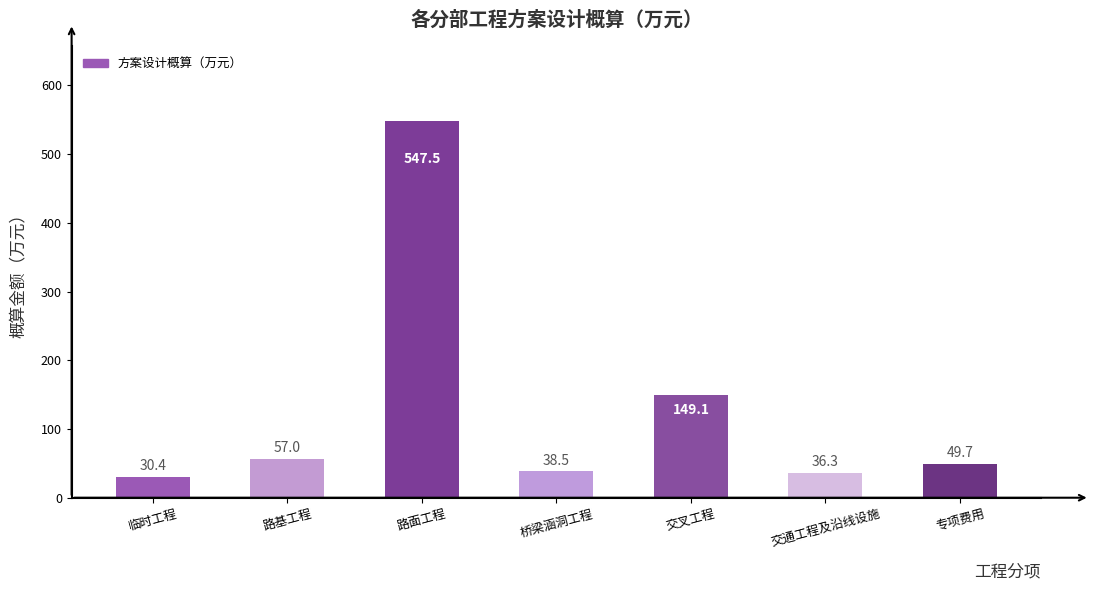

Which category has the highest value across all series?

路面工程